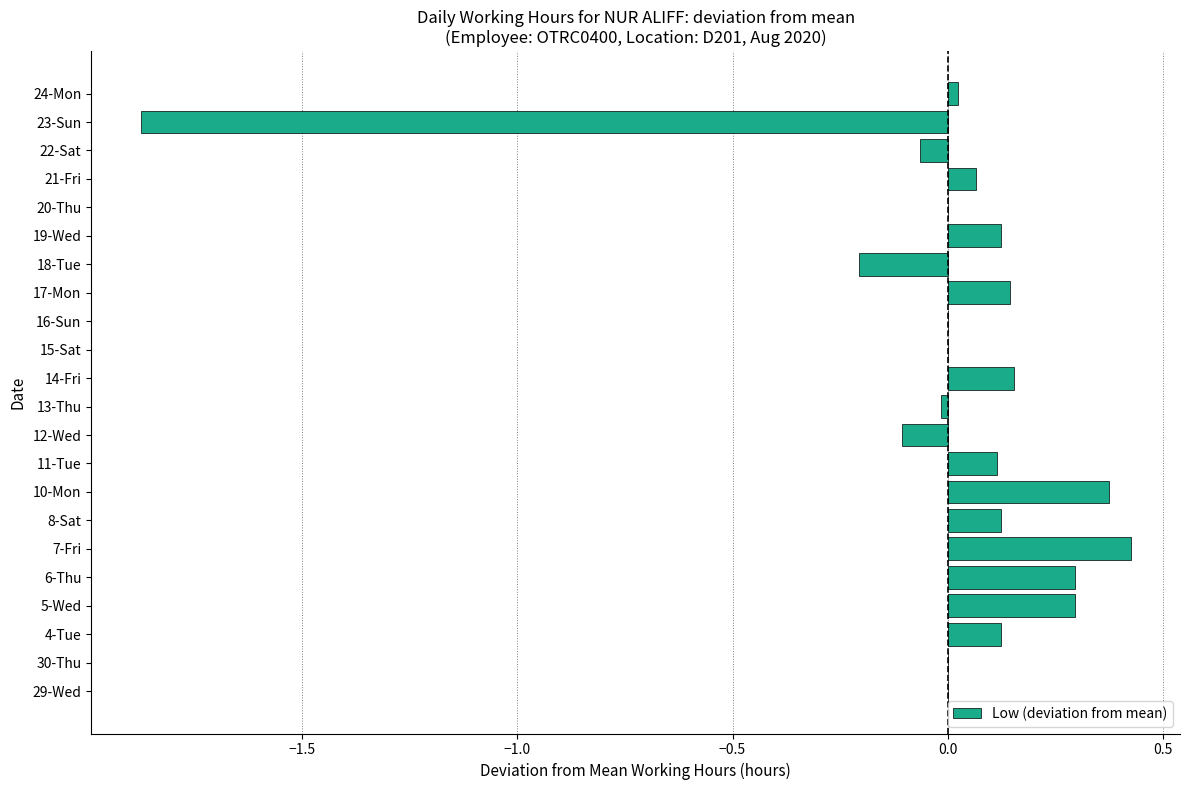

What is the sum of the values at 6-Thu and 20-Thu?

0.3